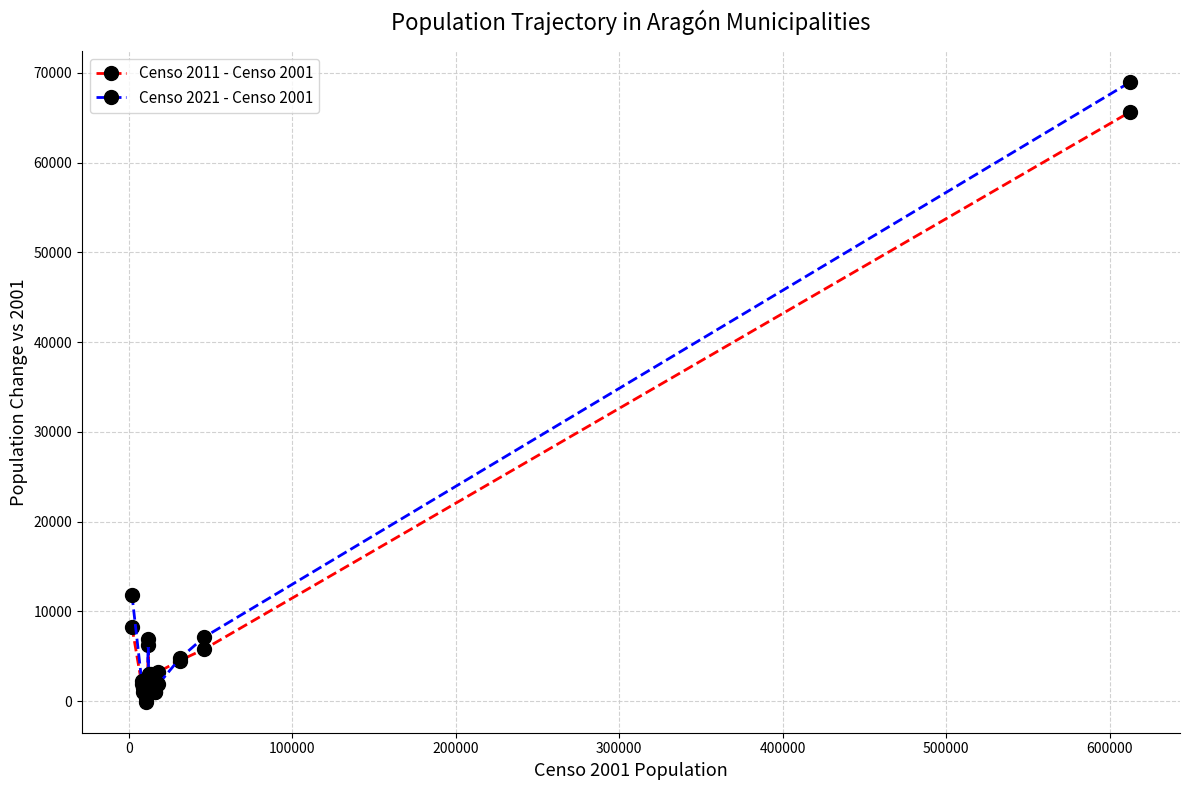

What is the maximum value shown in the chart?

68958